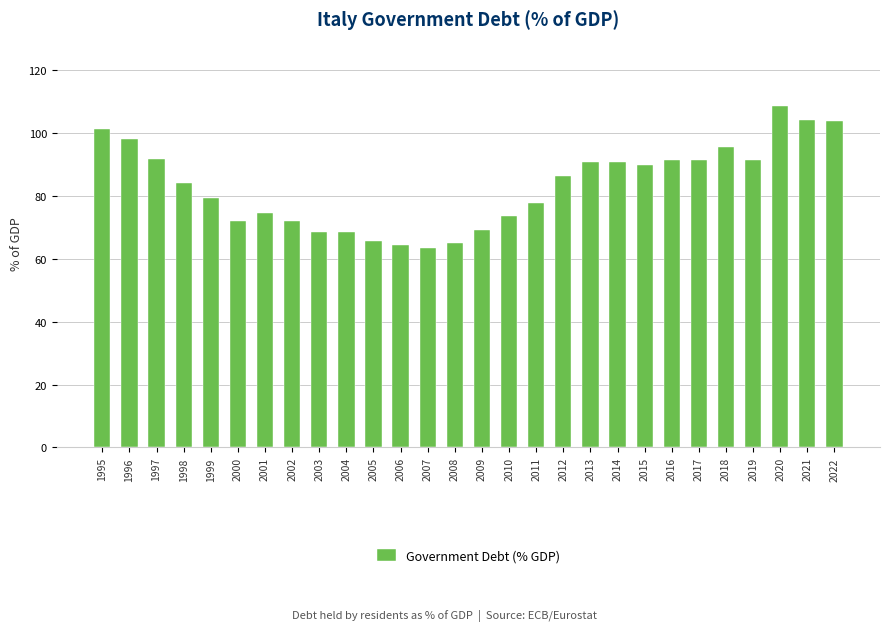

True or false: the data shows 86.2 at 2012.

True